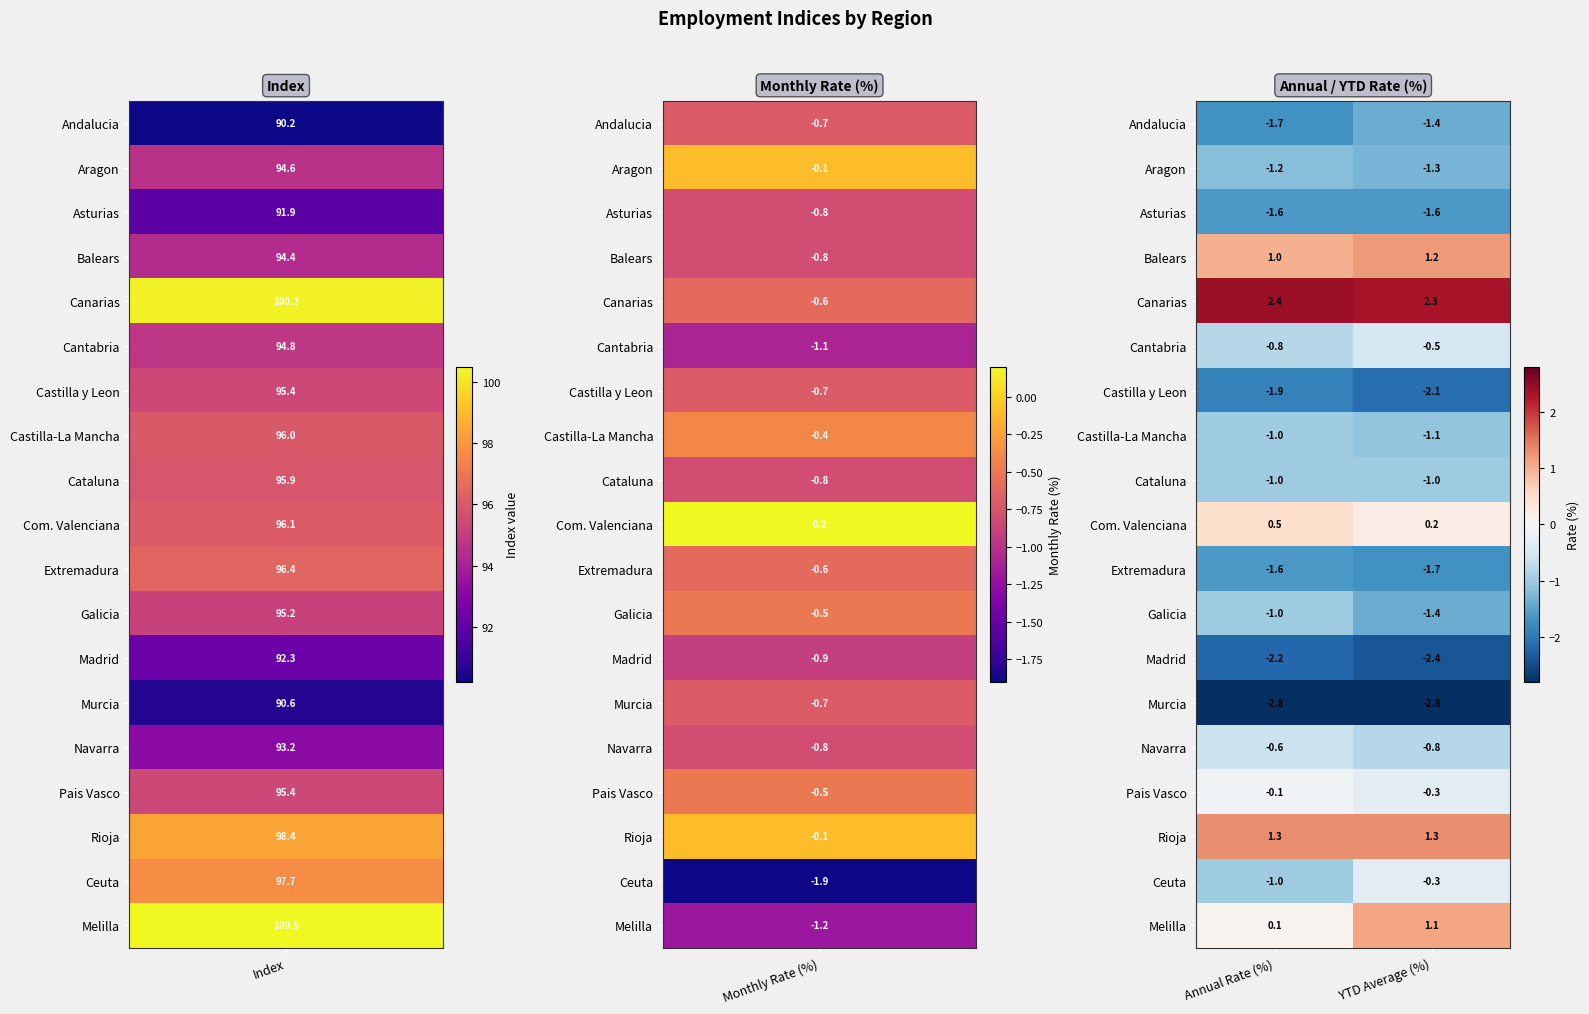

Which series has the widest spread of values?

Melilla